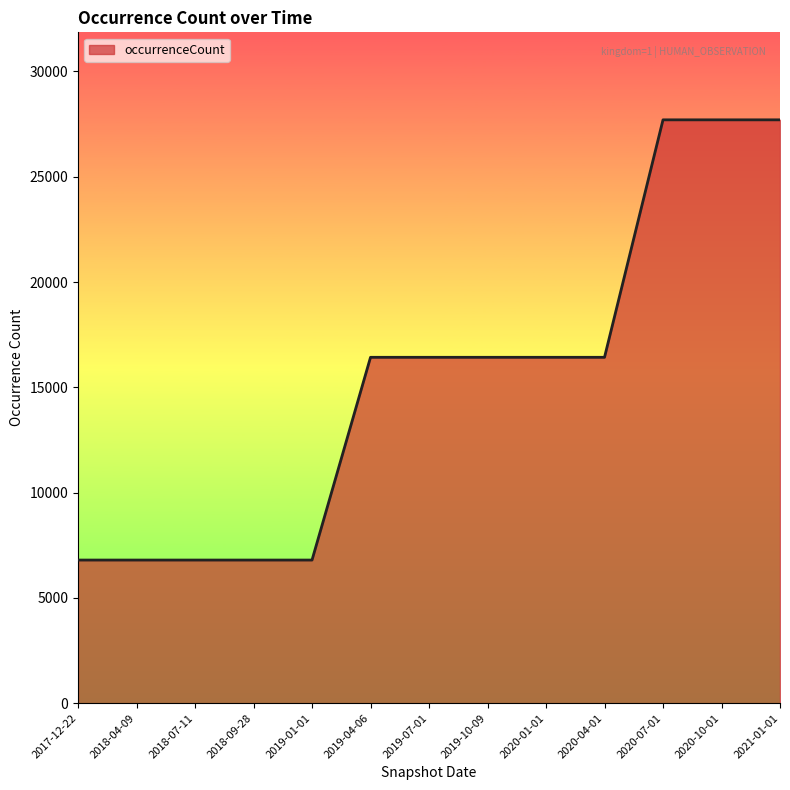

What is the smallest value displayed?

6796